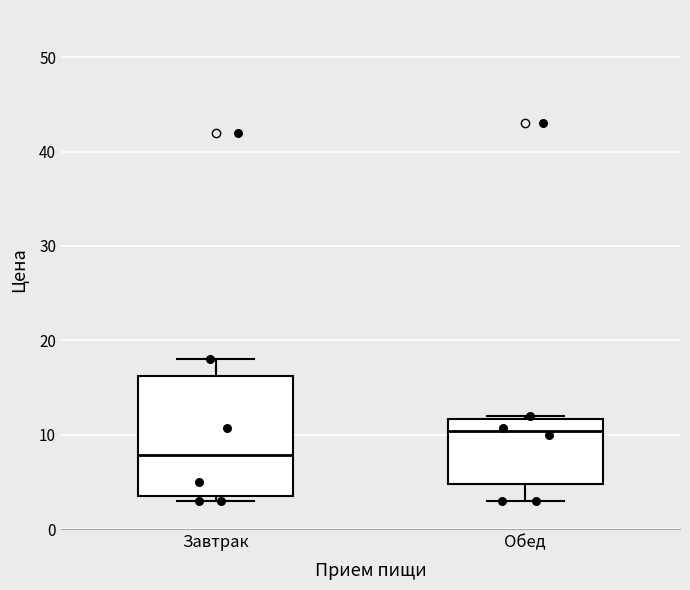

Which box has the highest median line?

Обед